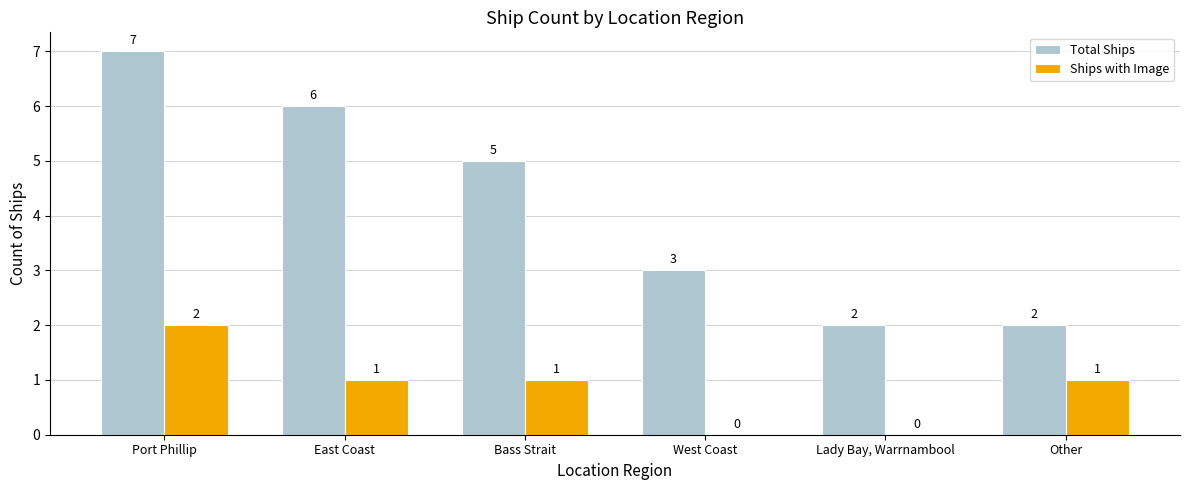

Reading left to right, extract all data points from this chart.

Total Ships: Port Phillip=7	East Coast=6	Bass Strait=5	West Coast=3	Lady Bay, Warrnambool=2	Other=2
Ships with Image: Port Phillip=2	East Coast=1	Bass Strait=1	West Coast=0	Lady Bay, Warrnambool=0	Other=1